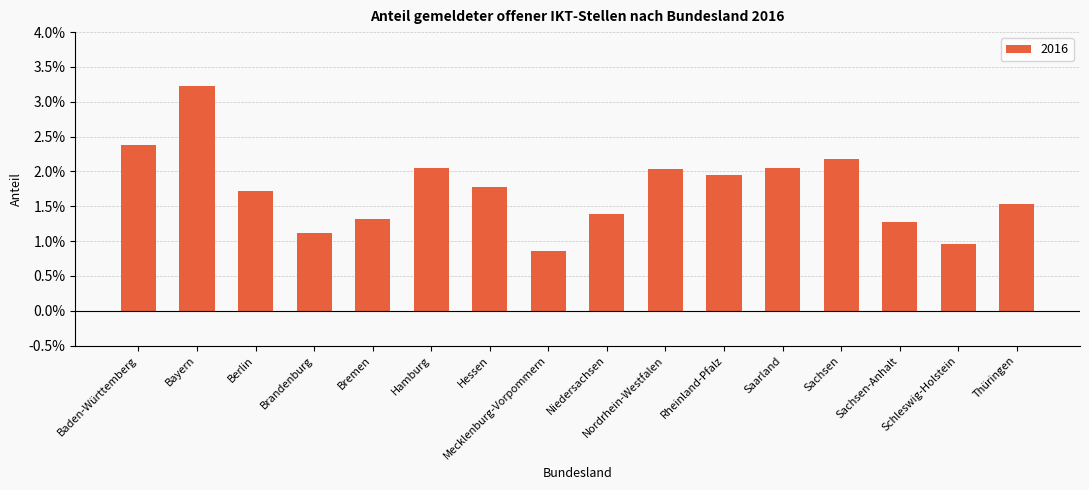

Does the chart contain stacked bars?

No